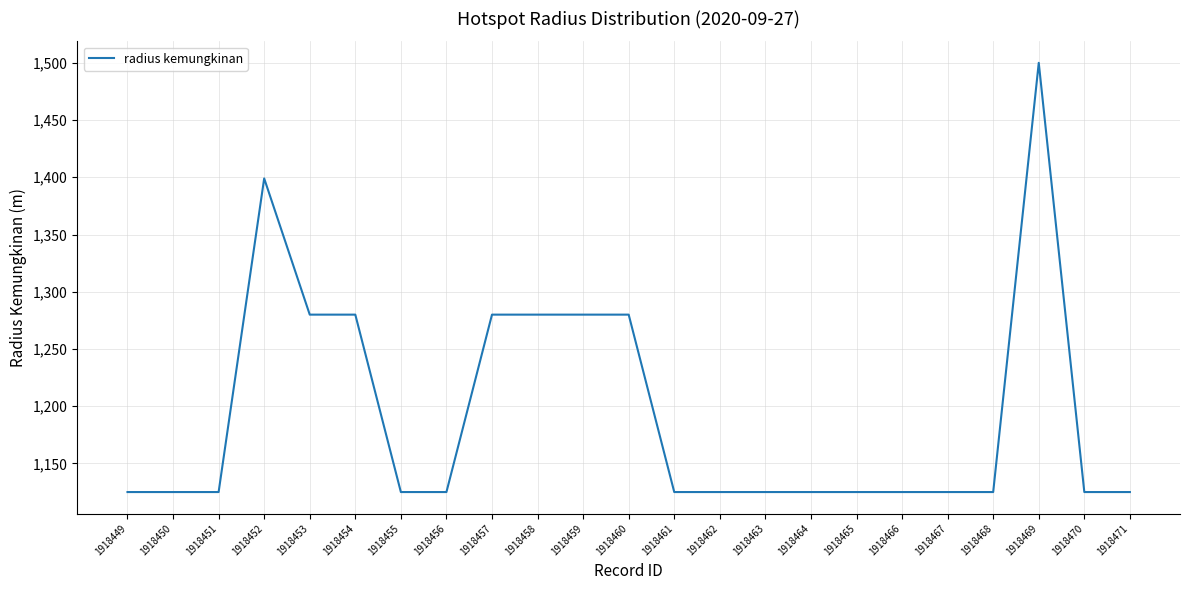

The value at 1918453 is 1280. True or false?

True